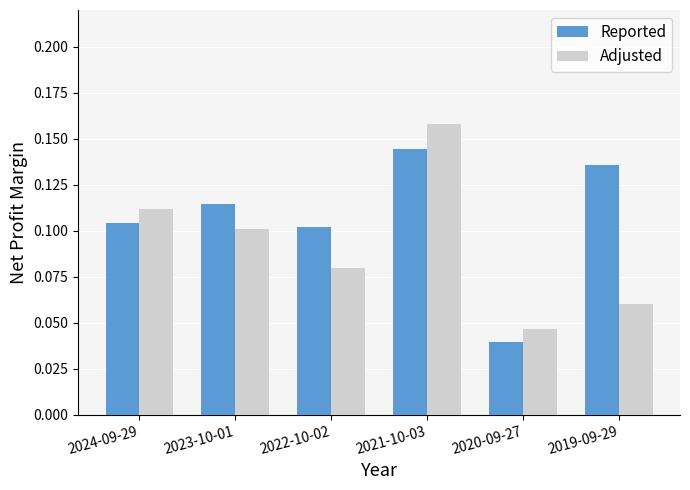

Count the number of categories in the chart.

6